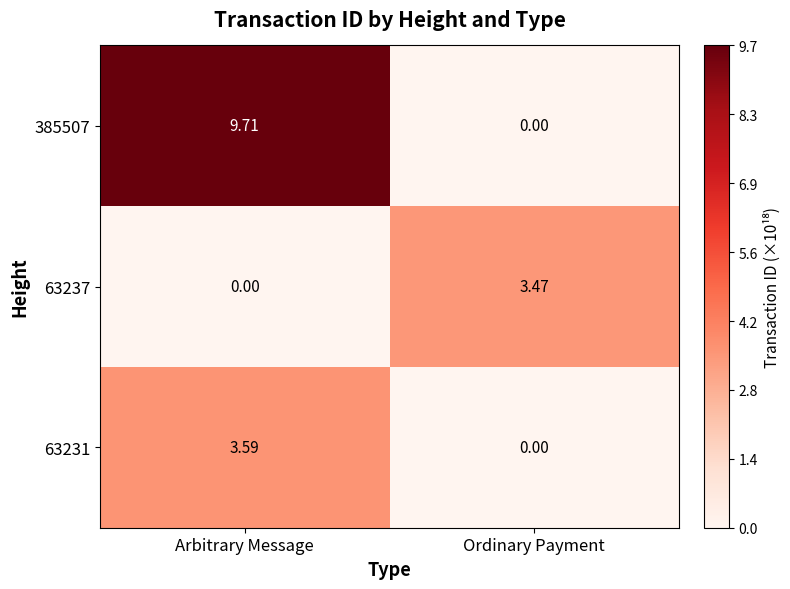

At which label does 63231 first exceed 3?

Arbitrary Message